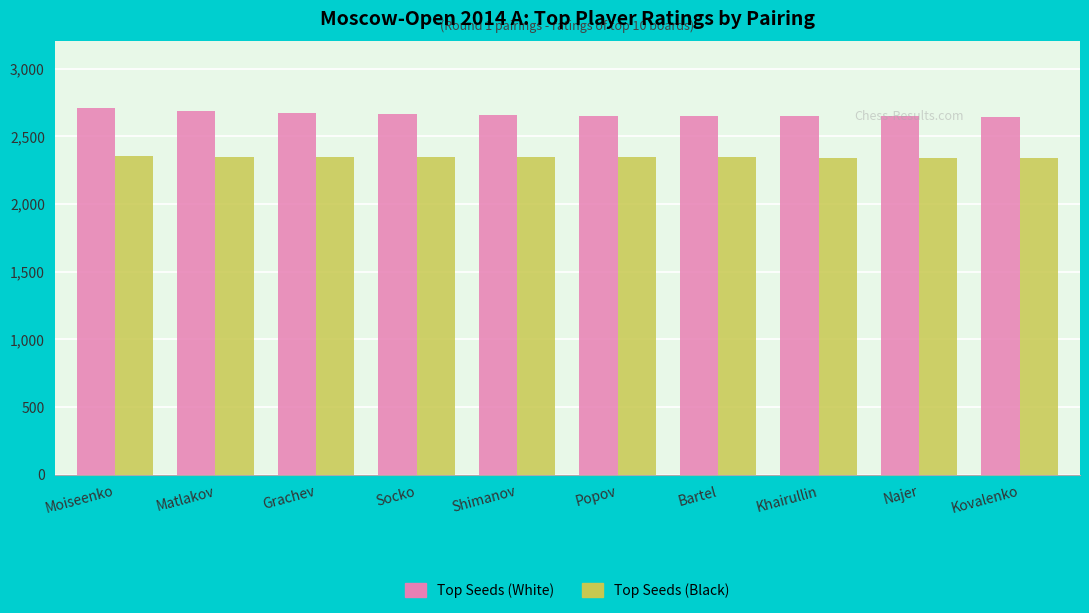

What is the sum of the Top Seeds (Black) values at Kovalenko and Grachev?

4688